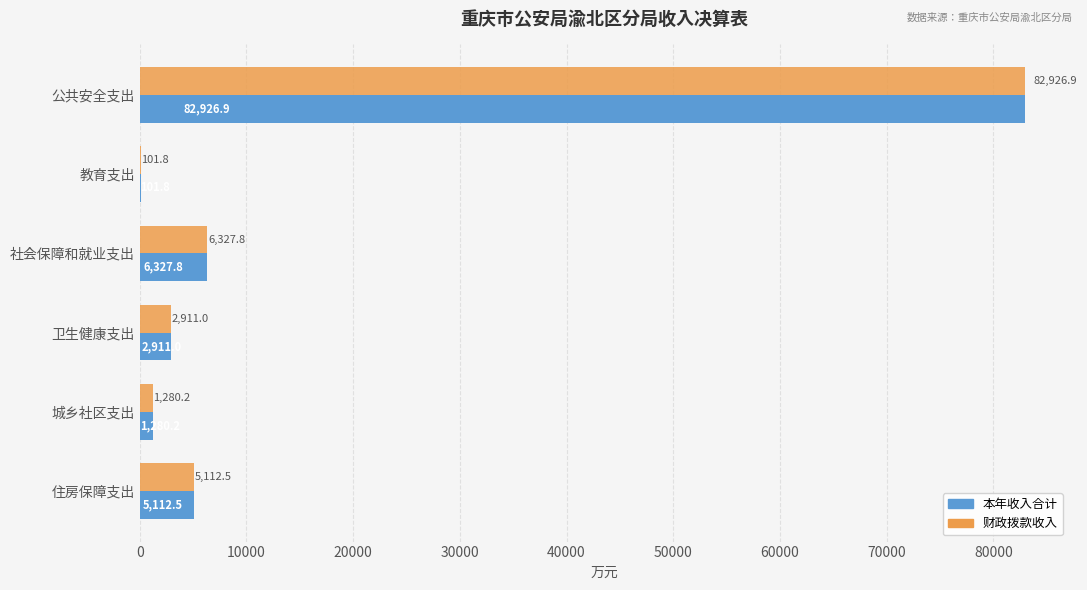

What is the maximum value shown in the chart?

82926.9